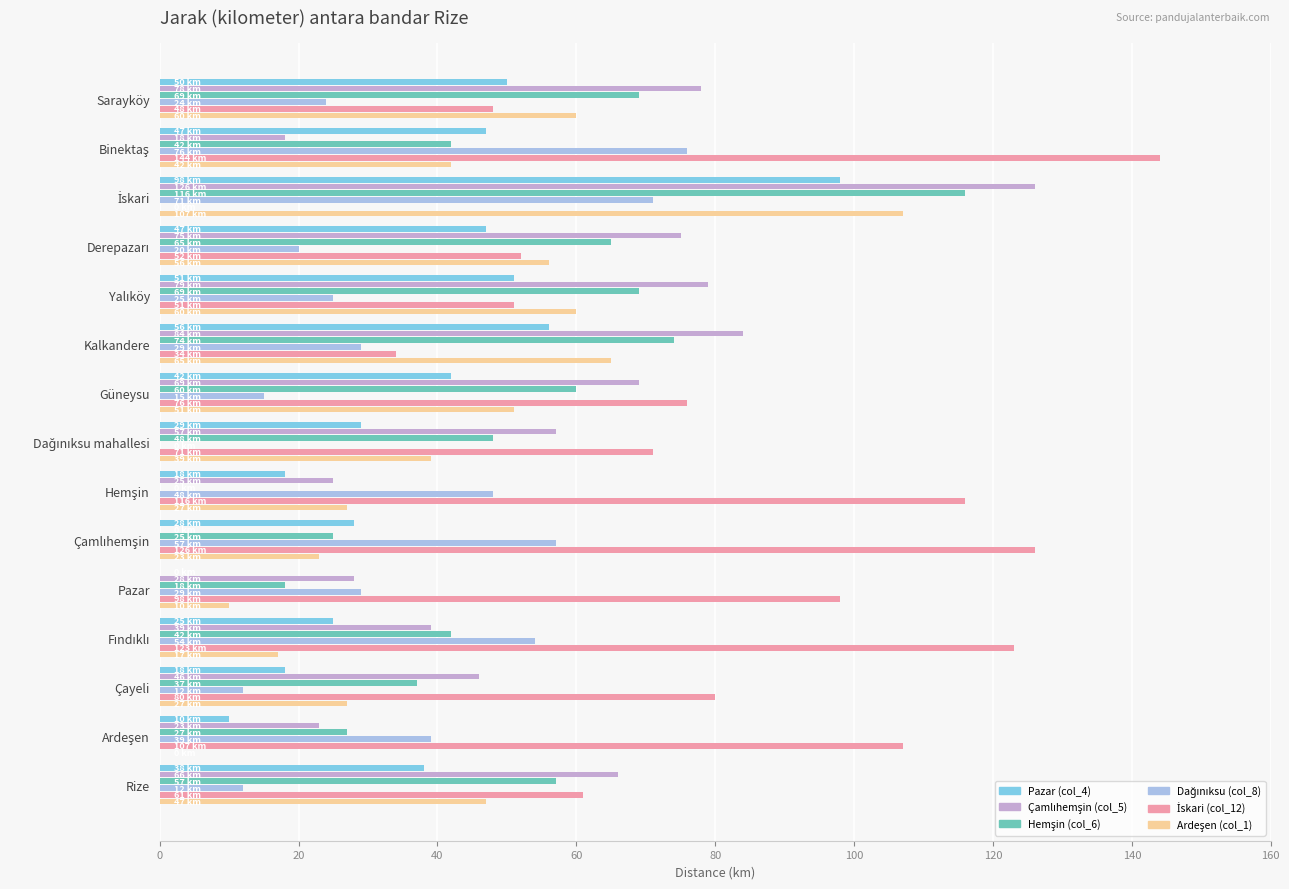

What is the highest value of the Pazar (col_4) series?

98